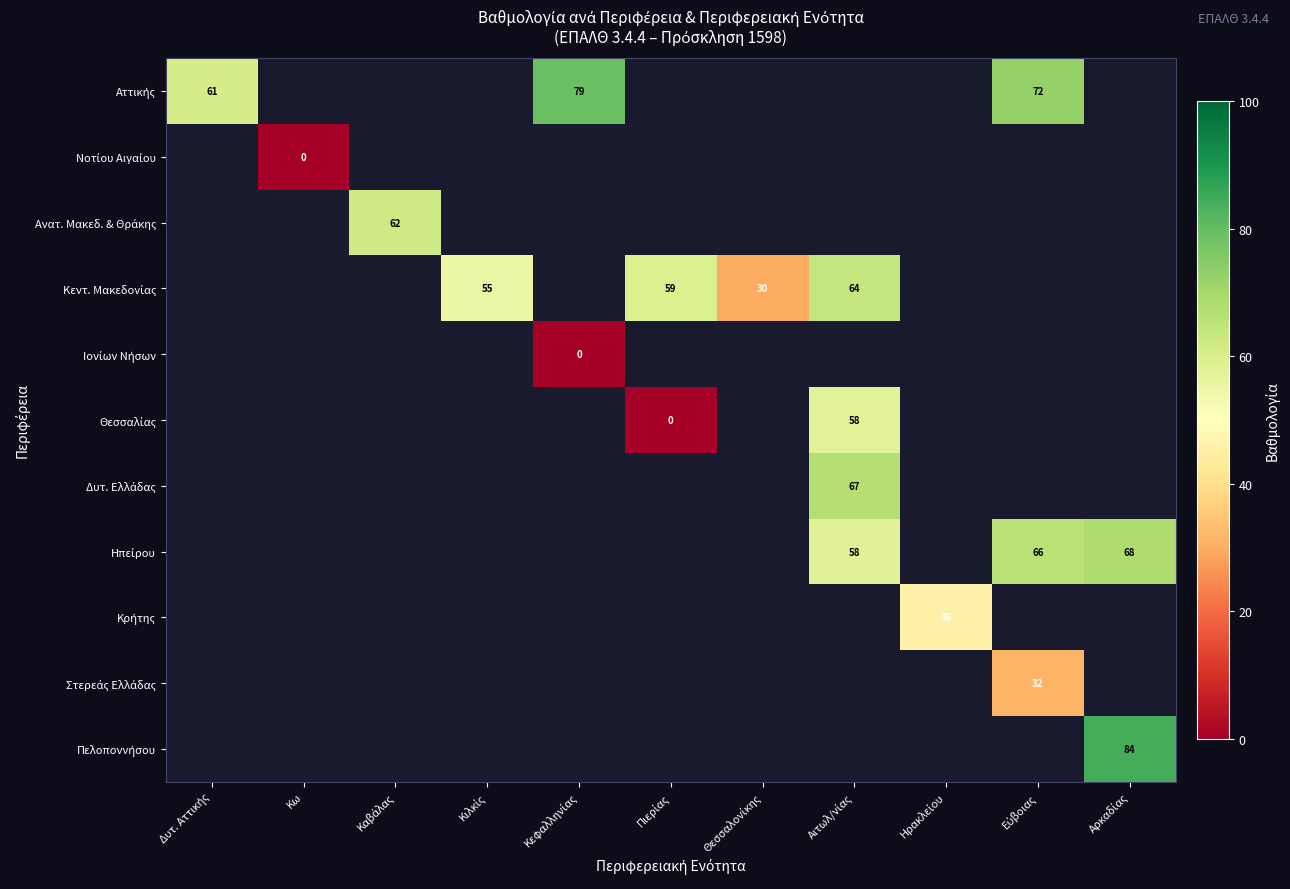

What is the lowest value of the Αττικής series?

60.8